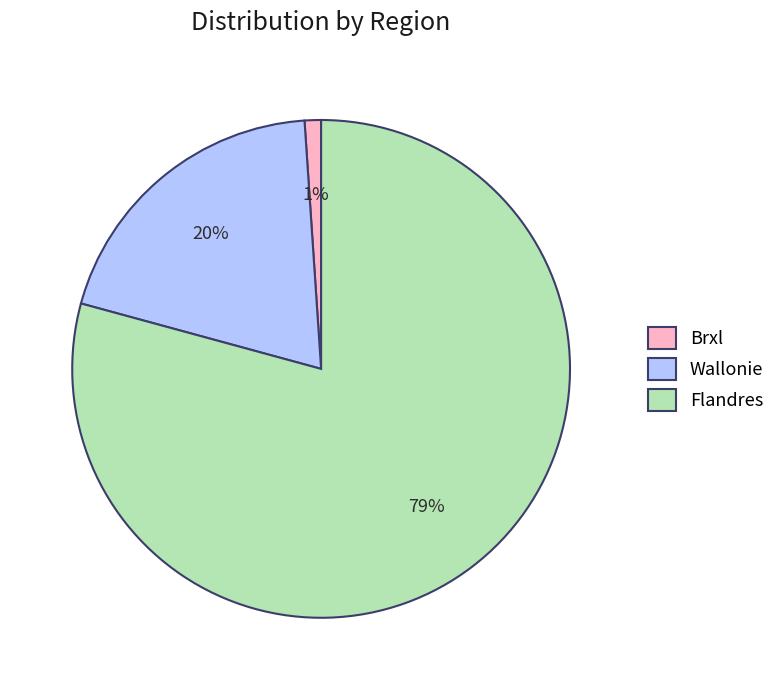

What percentage is the Brxl slice, to the nearest percent?

1%